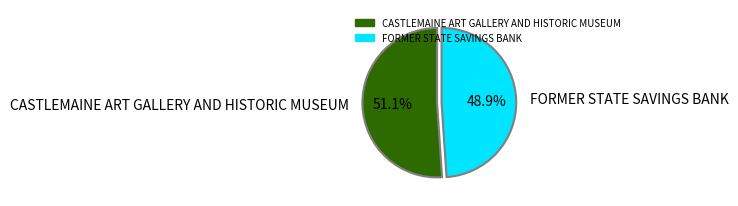

Does any single category account for the majority?

Yes